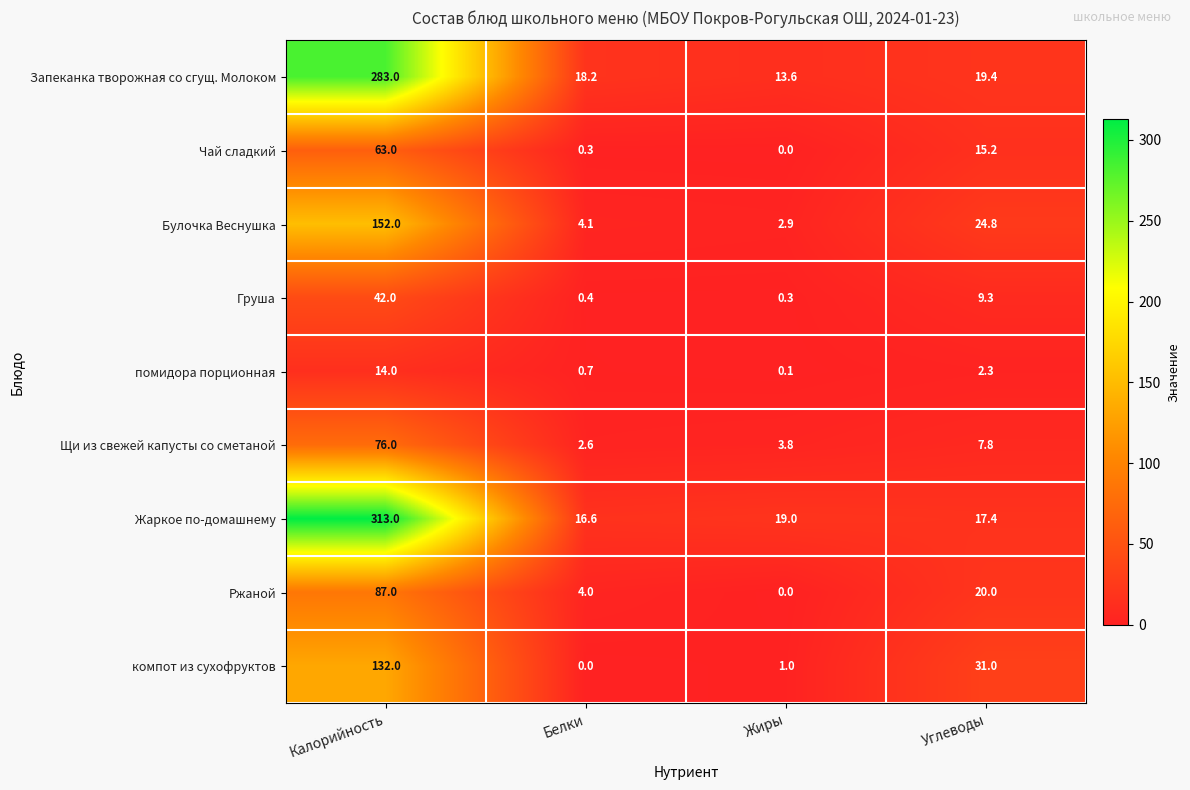

The Щи из свежей капусты со сметаной series shows 0.7 at Белки. True or false?

False